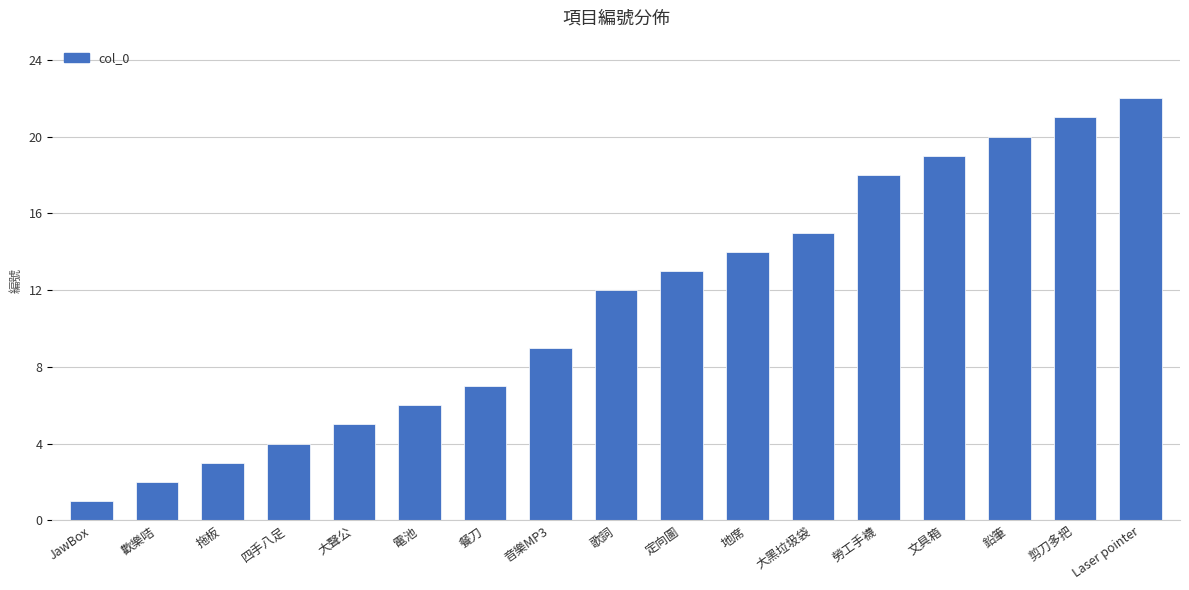

What is the difference between the second highest and minimum values?

20